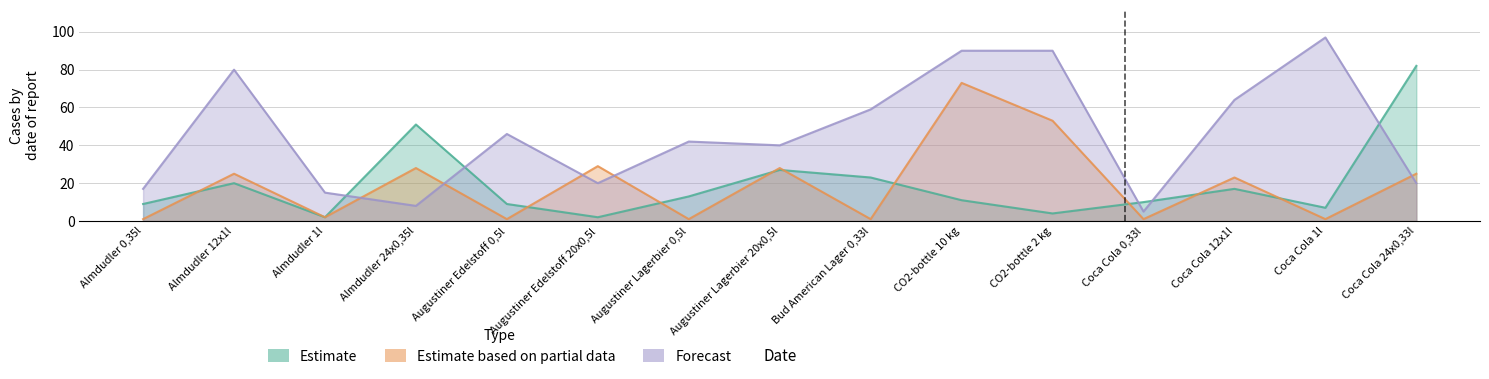

What is the difference between the highest and lowest values at CO2-bottle 10 kg?

79